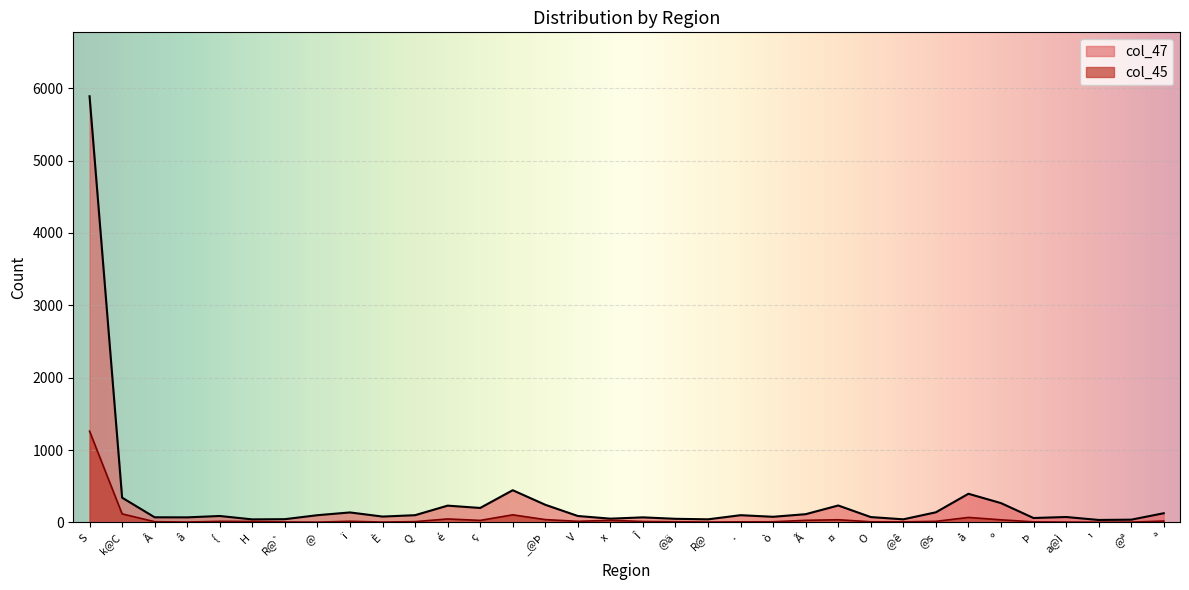

Is it true that col_47 equals 114 at È?

False